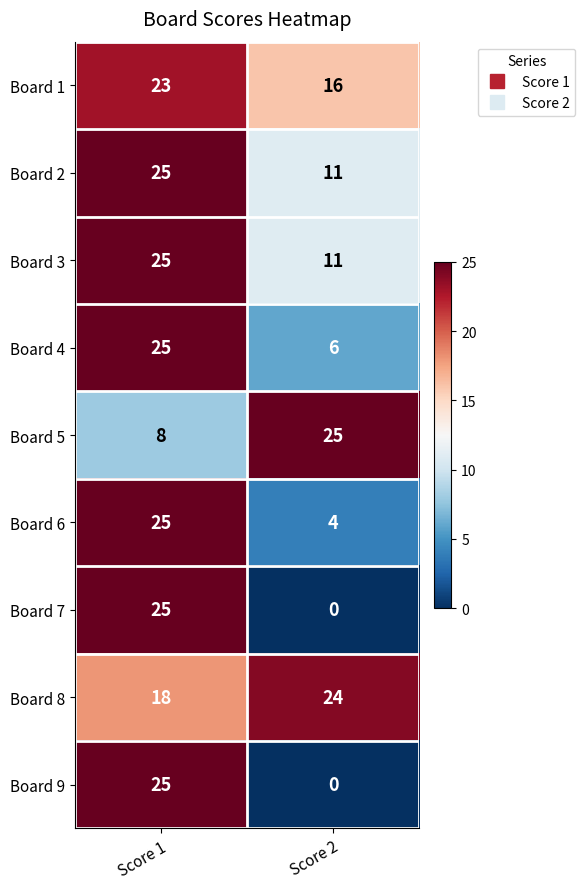

Read the Board 8 value at Score 2.

24